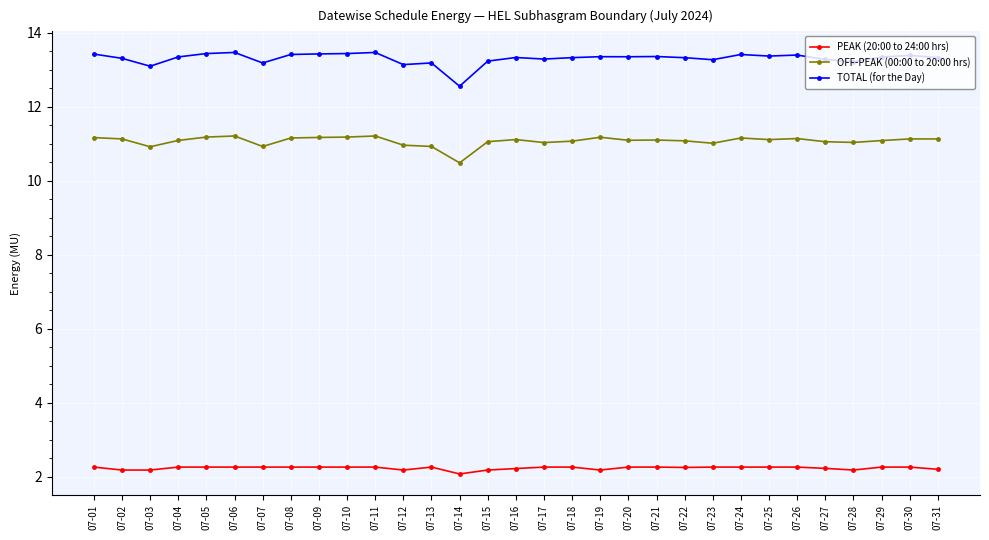

Which series has the widest spread of values?

TOTAL (for the Day)